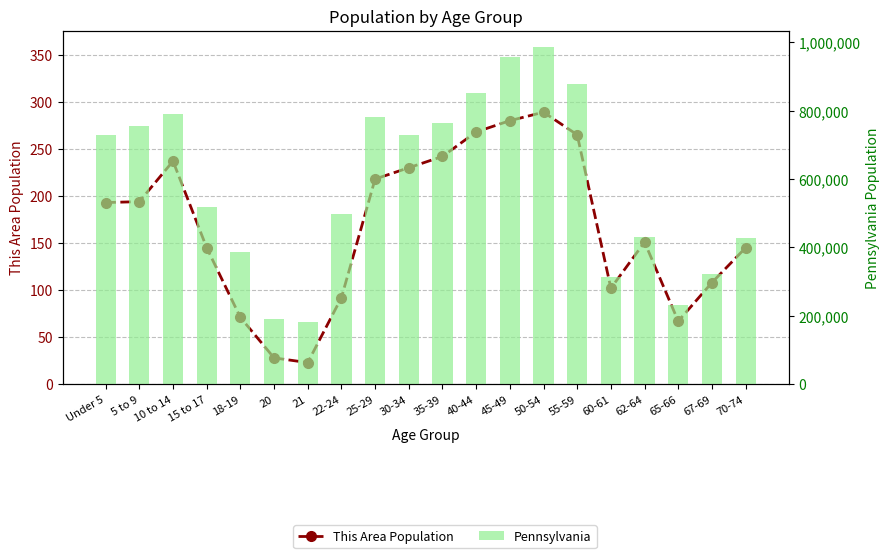

What is the total value across all series at 21?

183280